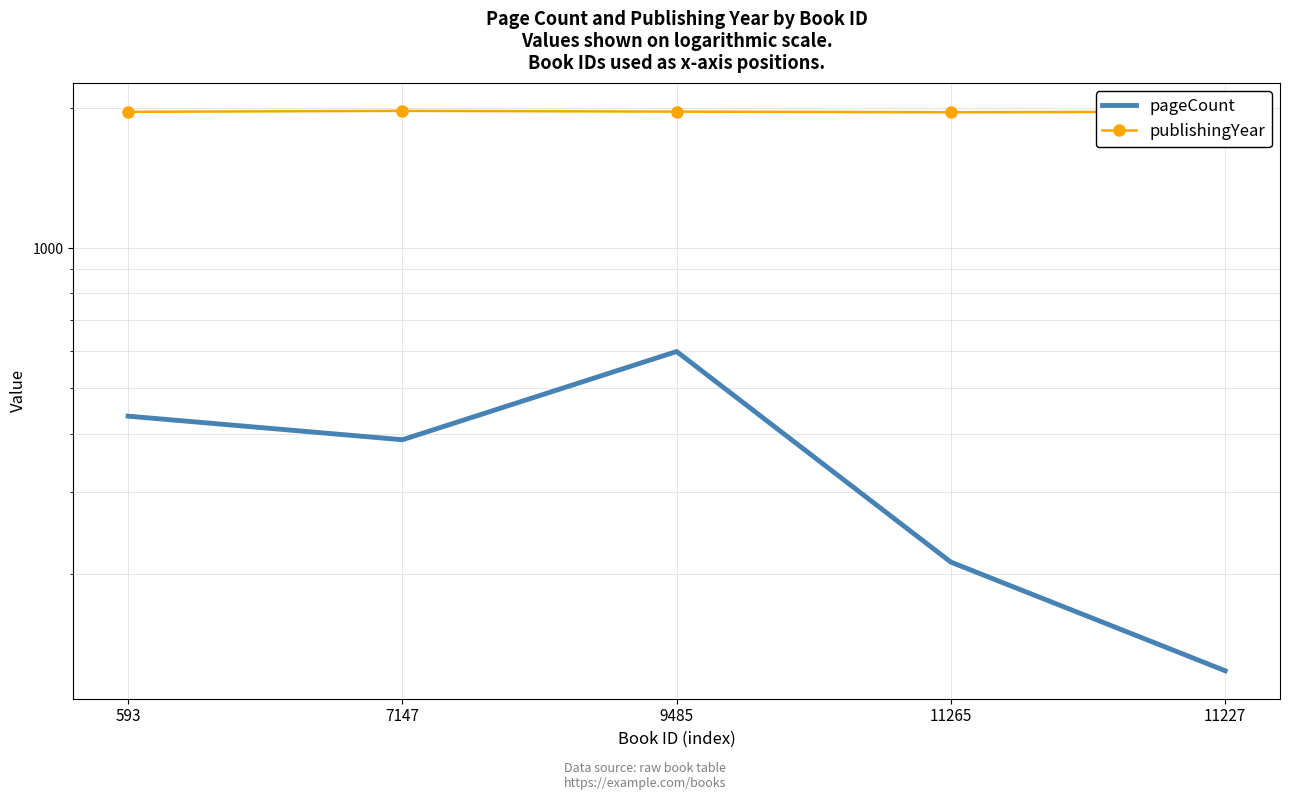

Reading left to right, what are all the values shown in this chart?

pageCount: 593=436	7147=388	9485=600	11265=212	11227=124
publishingYear: 593=1960	7147=1969	9485=1962	11265=1956	11227=1961